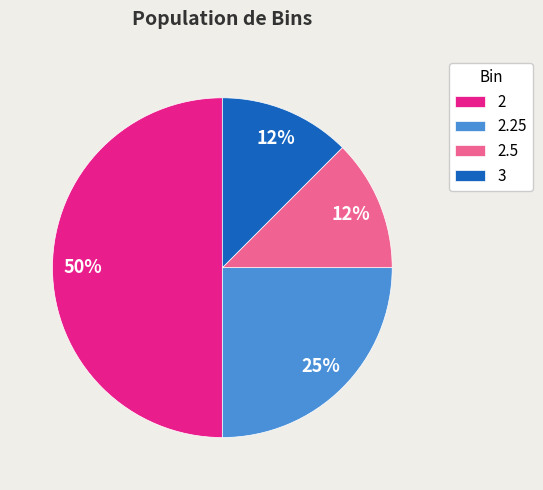

To the nearest percent, what percentage of the pie is 2.25?

25%